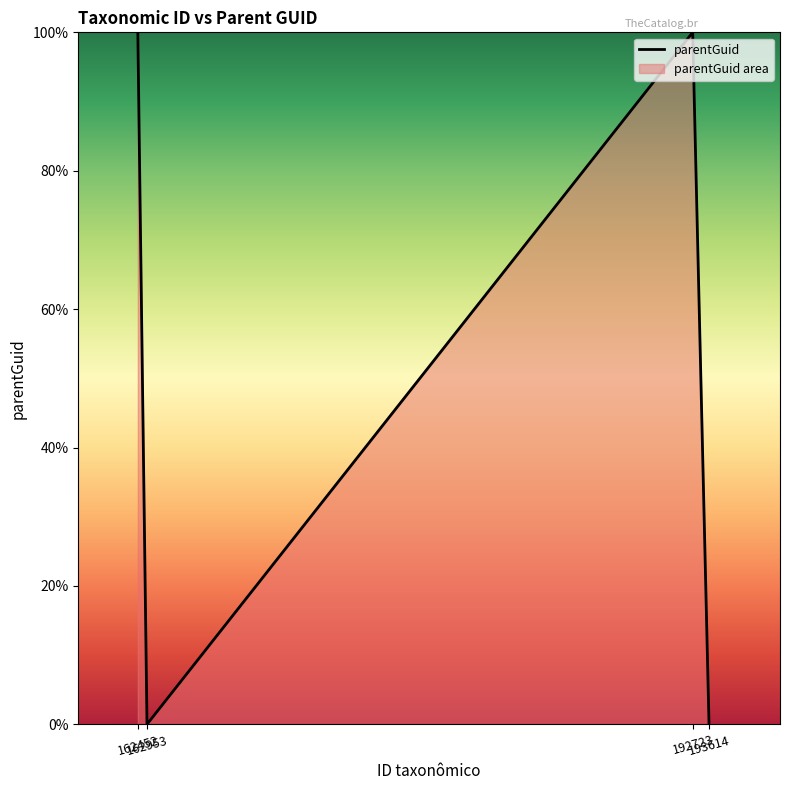

Reading left to right, extract all data points from this chart.

162452=100	162953=0	192723=100	193614=0